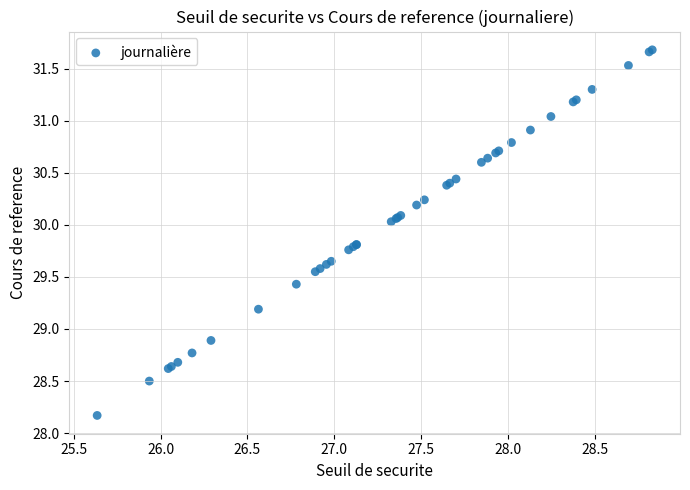

What Y value in the scatter plot is closest to 29?

28.9